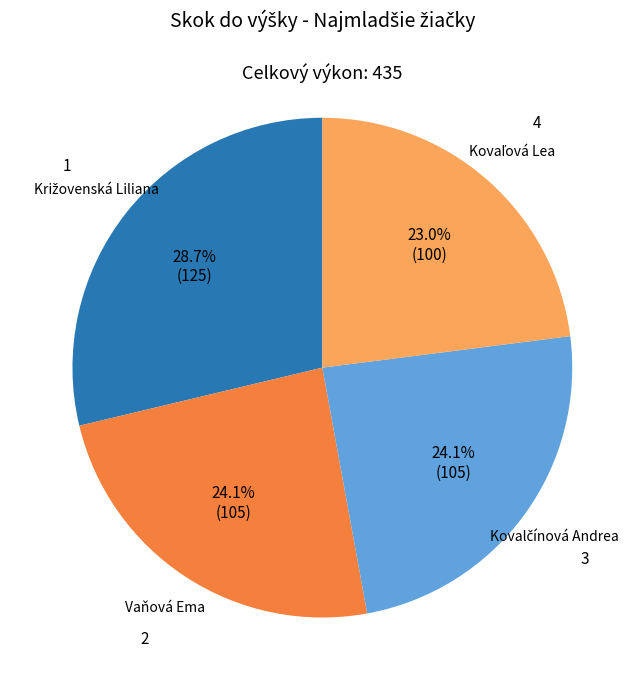

Is there any slice that represents more than half of the pie?

No